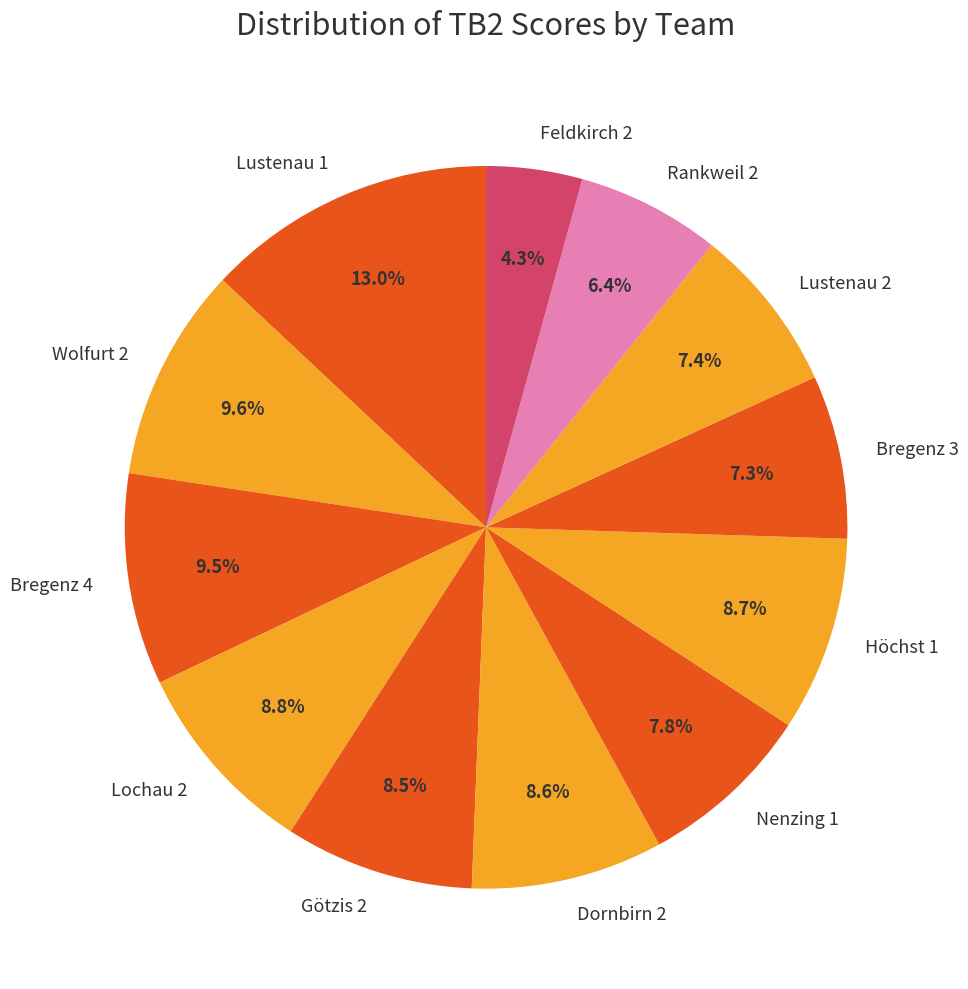

To the nearest percent, what is the difference between the Lustenau 1 and Höchst 1 slice percentages?

4%